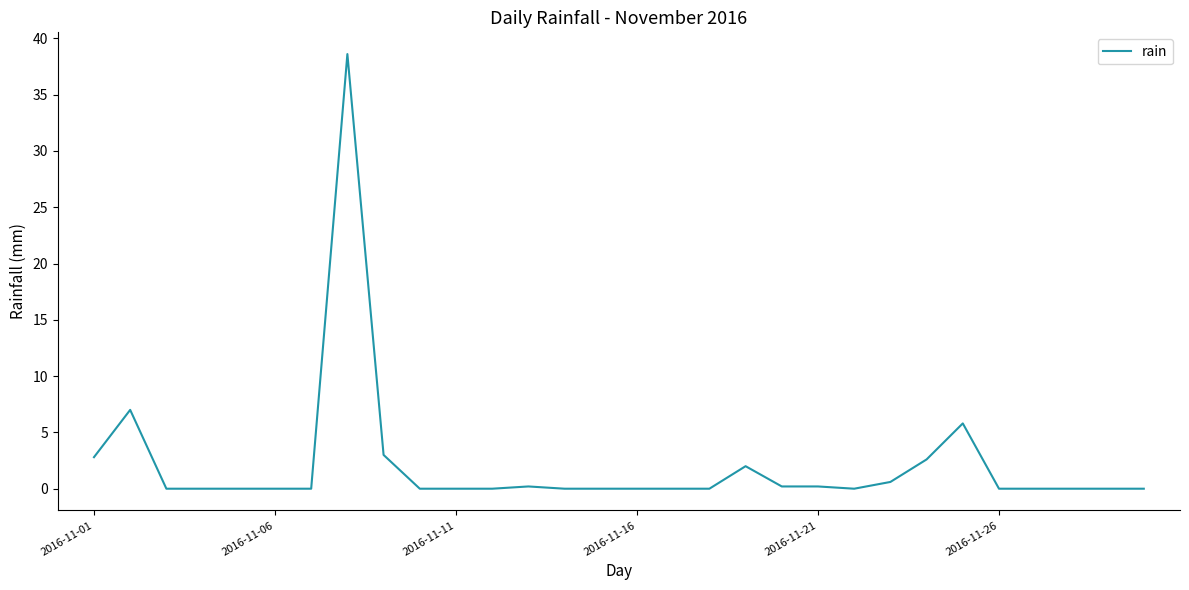

What is the difference between the maximum and minimum values?

38.6